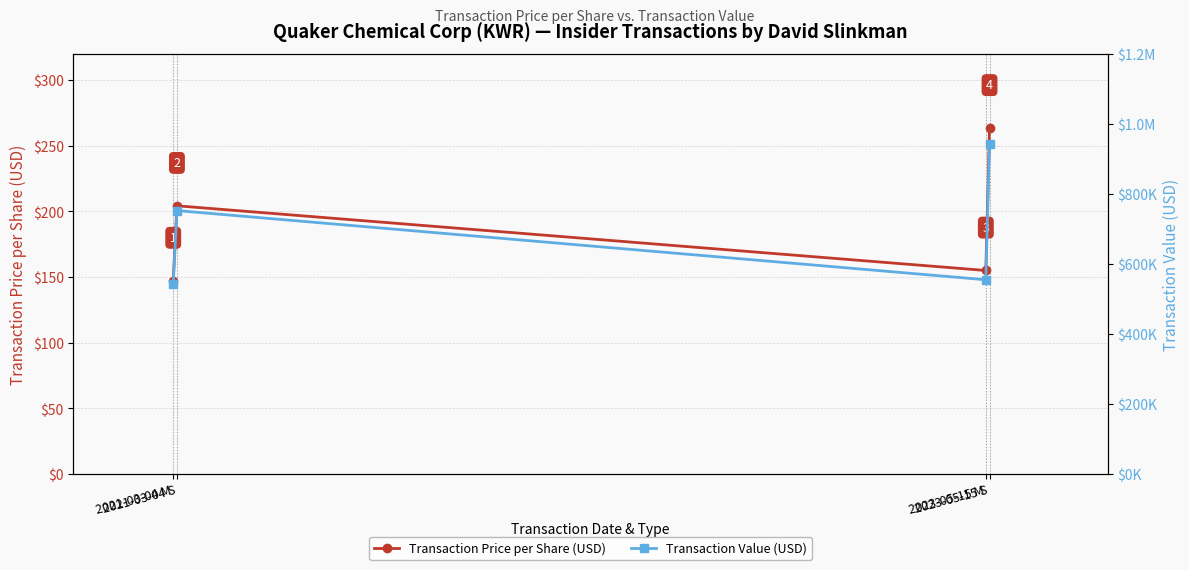

What is the smallest value displayed?

147.1